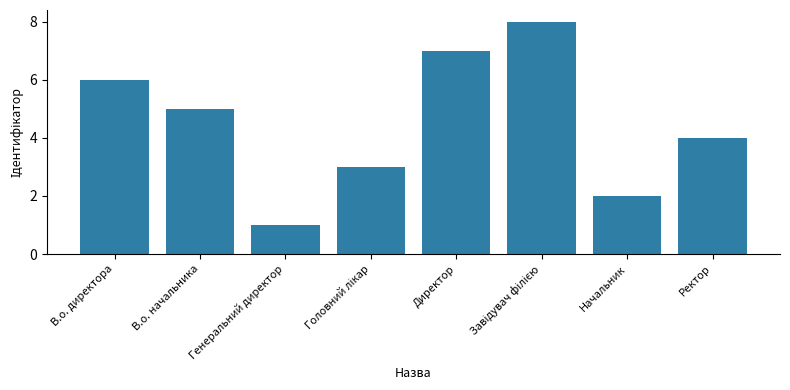

Does the chart contain any negative values?

No